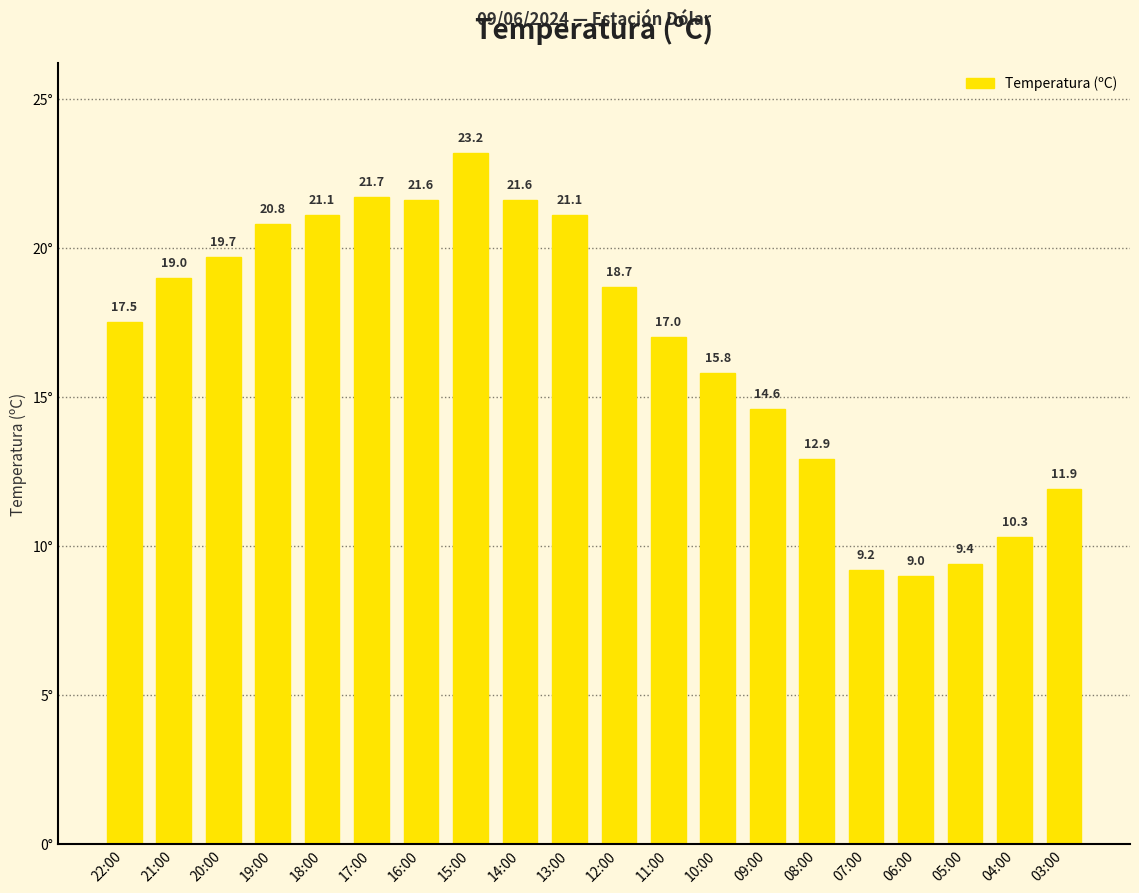

Reading left to right, list all the values displayed in this chart.

22:00=17.5	21:00=19.0	20:00=19.7	19:00=20.8	18:00=21.1	17:00=21.7	16:00=21.6	15:00=23.2	14:00=21.6	13:00=21.1	12:00=18.7	11:00=17.0	10:00=15.8	09:00=14.6	08:00=12.9	07:00=9.2	06:00=9.0	05:00=9.4	04:00=10.3	03:00=11.9